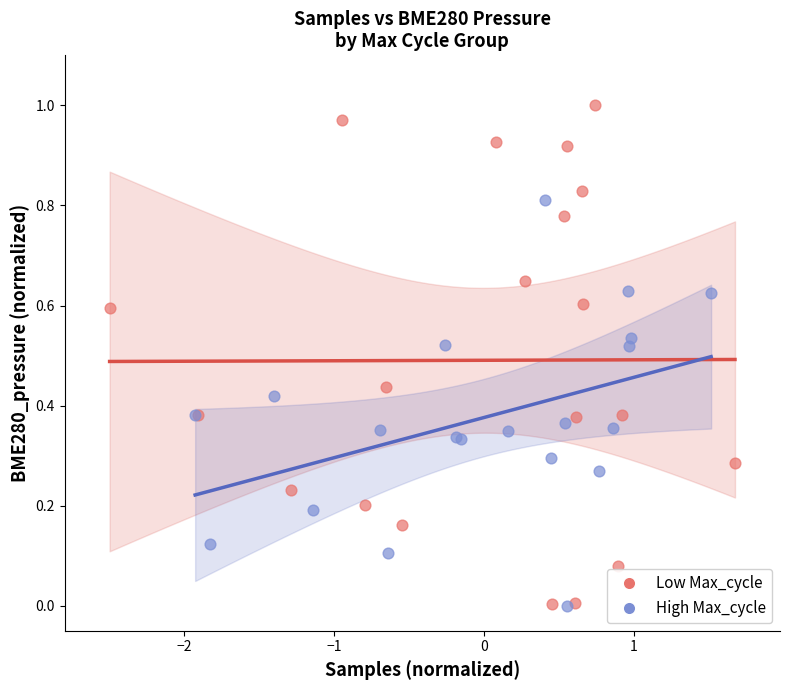

Which series has the largest Y range (max minus min)?

Low Max_cycle